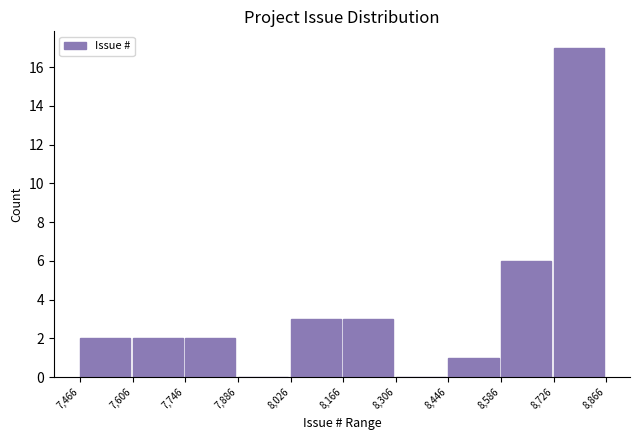

Reading left to right, list every bar in this chart as the range it spans on the x-axis followed by its height. The values are not printed on the chart, so give them approximately, as read against the axis.

7,466 to 7,606: 2
7,606 to 7,746: 2
7,746 to 7,886: 2
7,886 to 8,026: 0
8,026 to 8,166: 3
8,166 to 8,306: 3
8,306 to 8,446: 0
8,446 to 8,586: 1
8,586 to 8,726: 6
8,726 to 8,866: 17